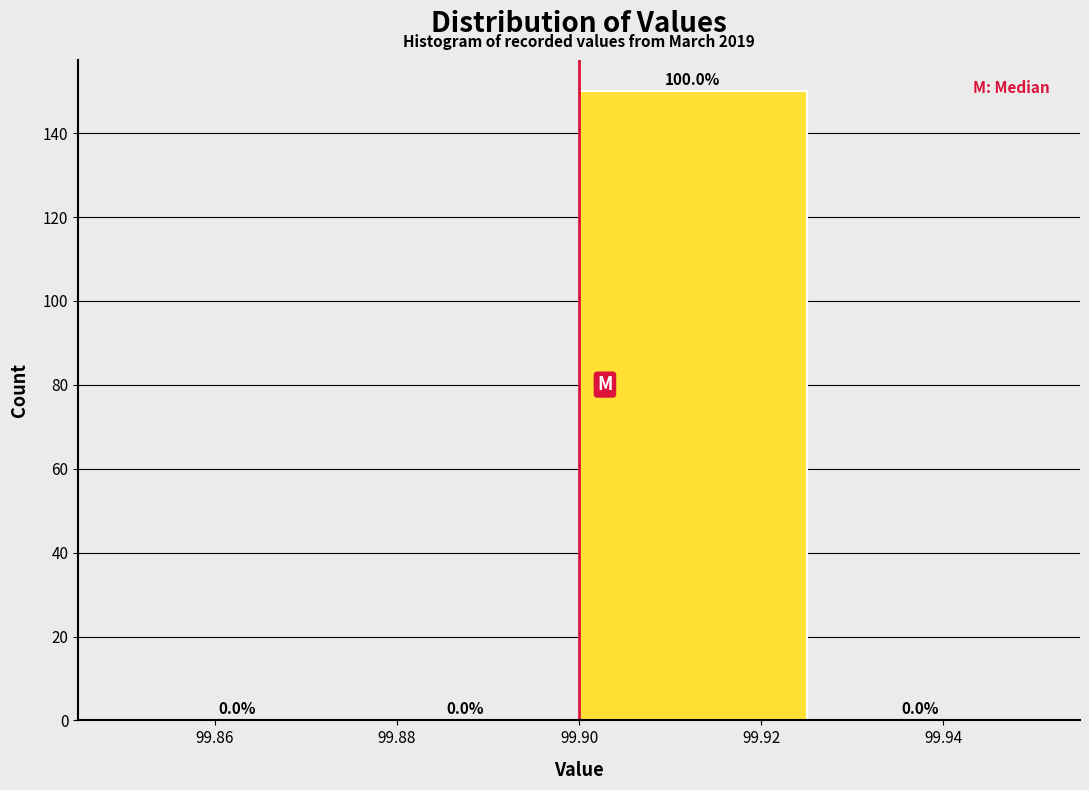

Which range on the x-axis has the tallest bar?

99.900 to 99.925